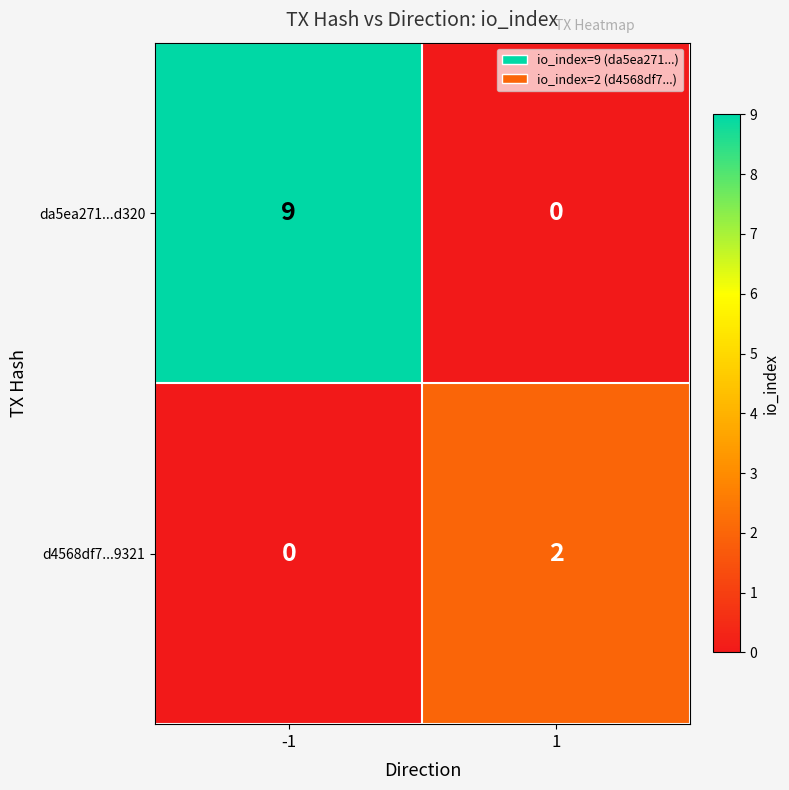

What is the difference between the highest and lowest values at -1?

9